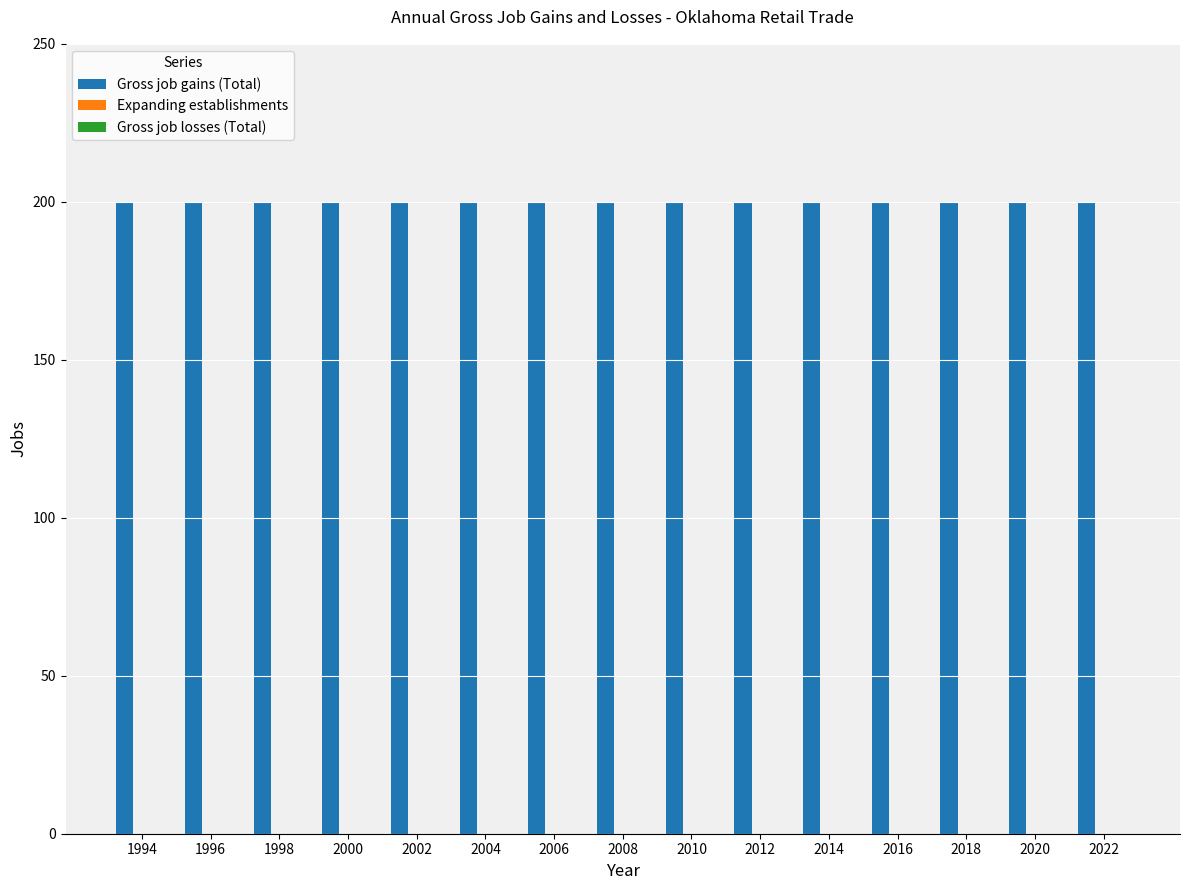

Which series changed the most between 1998 and 2004?

Gross job gains (Total)